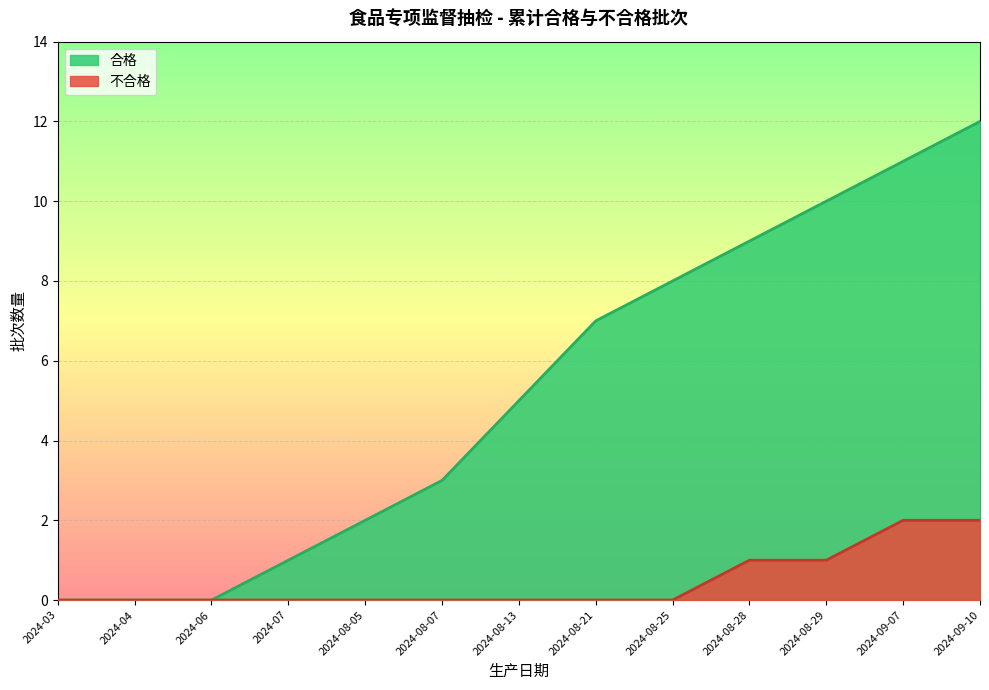

Reading right to left, list all the values displayed in this chart.

合格: 12	11	10	9	8	7	5	3	2	1	0	0	0
不合格: 2	2	1	1	0	0	0	0	0	0	0	0	0